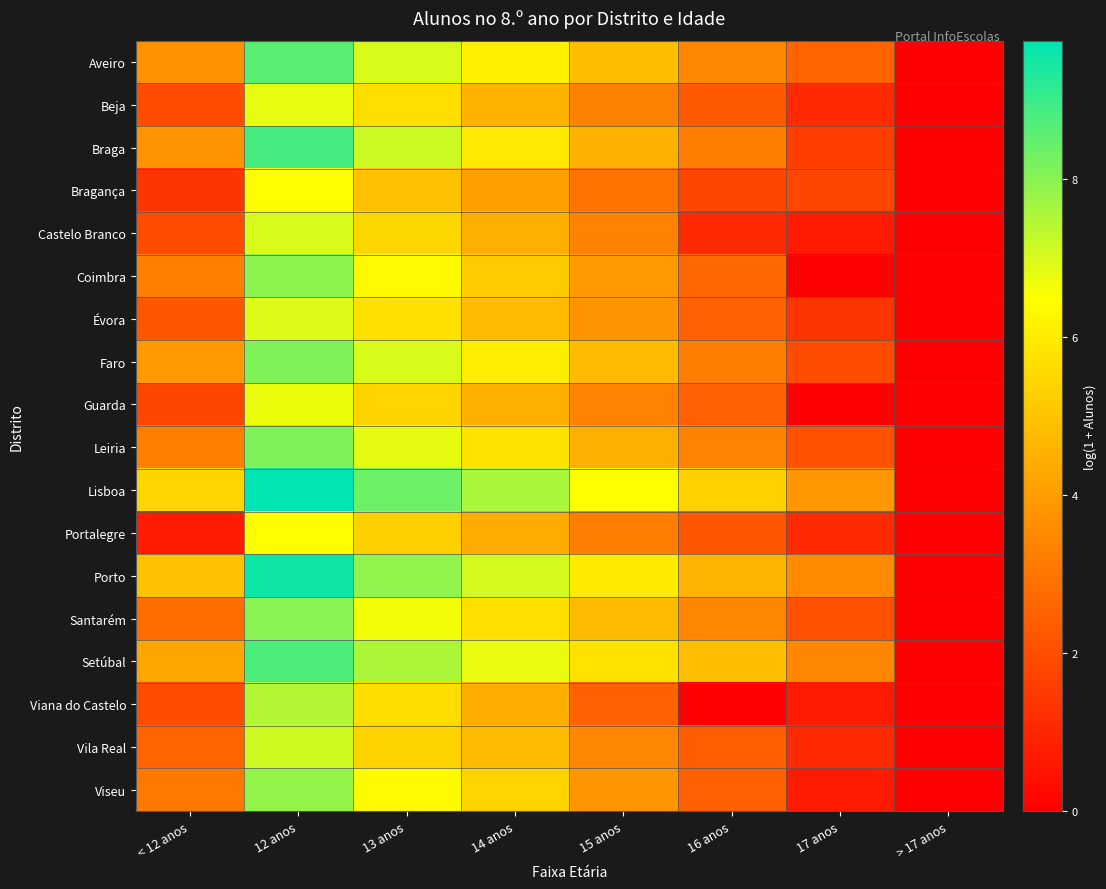

At 17 anos, list the series in order from largest to smallest.

Lisboa, Porto, Setúbal, Aveiro, Leiria, Santarém, Faro, Bragança, Braga, Évora, Beja, Portalegre, Vila Real, Castelo Branco, Viana do Castelo, Viseu, Coimbra, Guarda